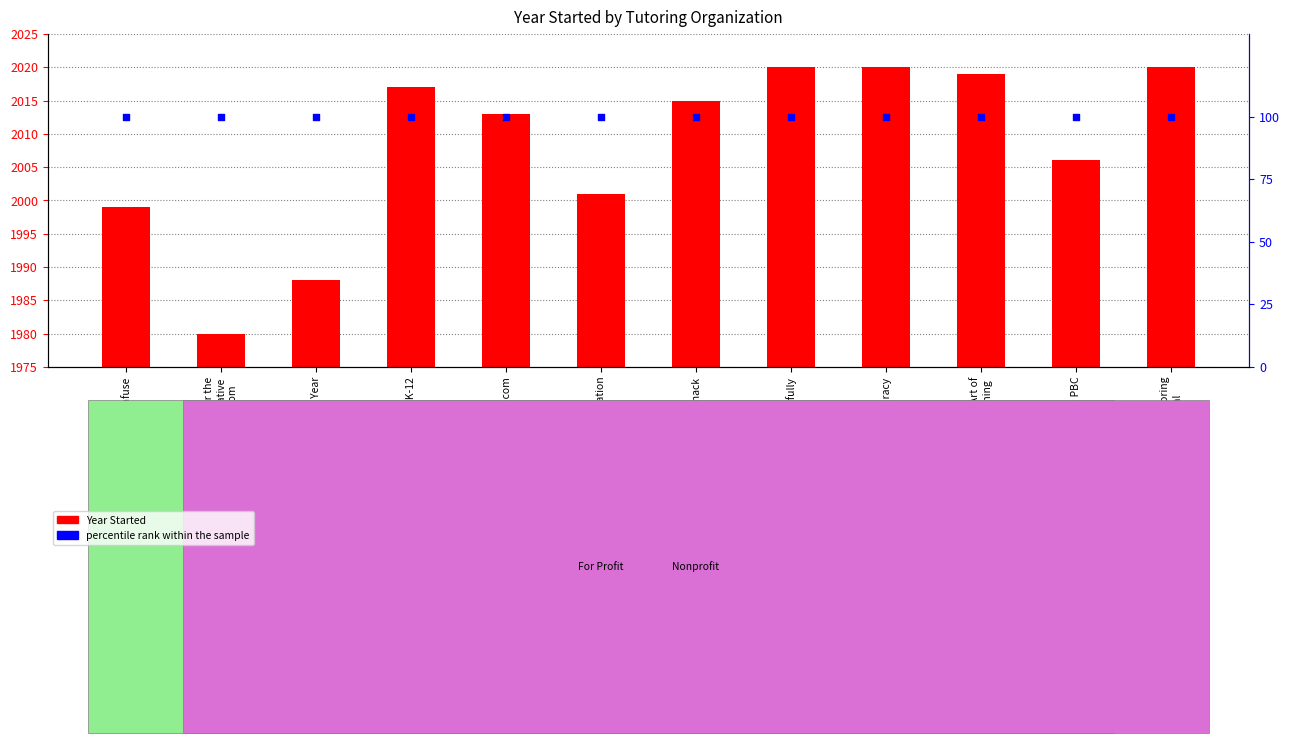

Which series has the widest spread of Y values?

Year Started